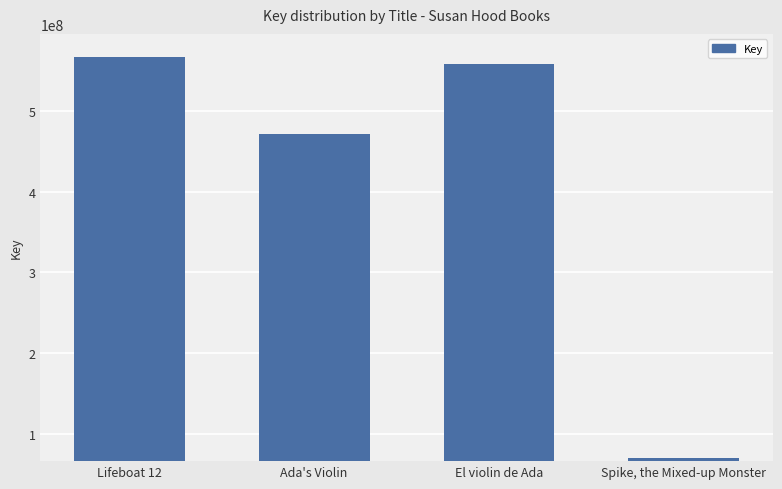

Are the bars horizontal?

No